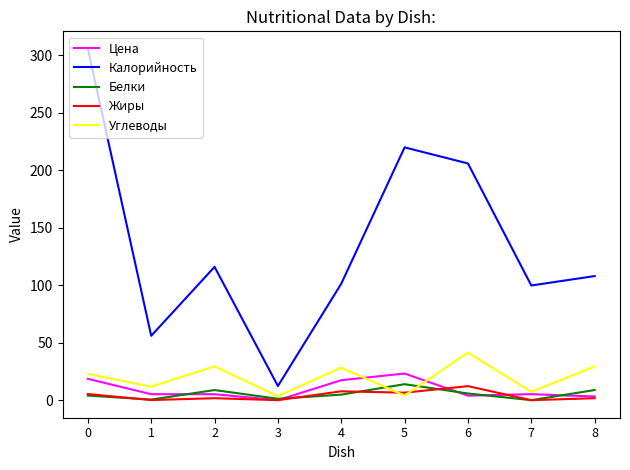

What is the minimum value for Калорийность?

12.3